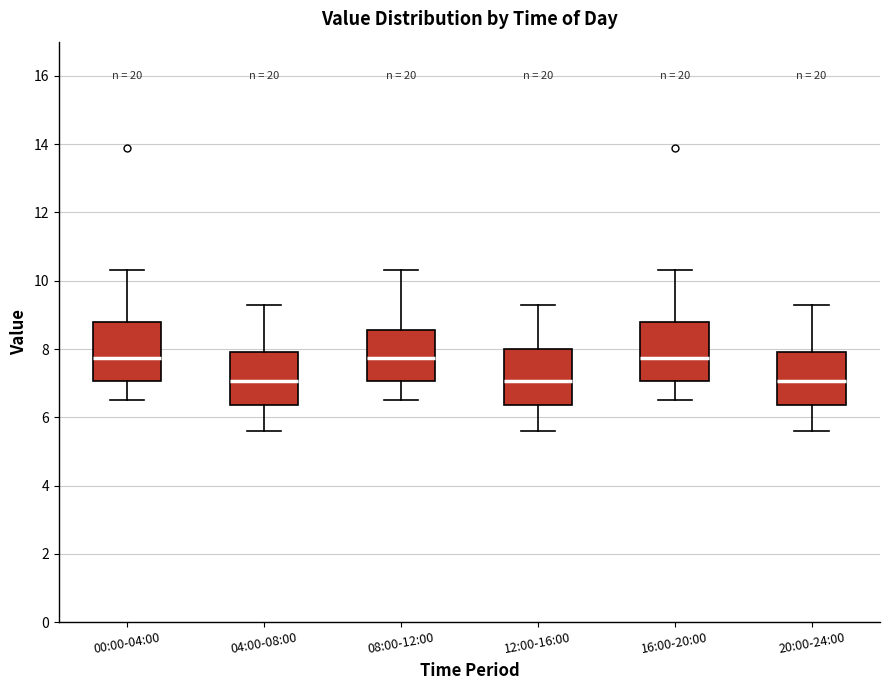

Reading left to right, transcribe this box plot: for each box, give where its median line is, the range the box spans, and where its two whiskers end, as read against the y-axis. The values are not printed on the chart, so give them approximately, as read against the axis.

00:00-04:00: median 7.8, box 7.0 to 8.8, whiskers 6.6 to 10.4
04:00-08:00: median 7.0, box 6.4 to 8.0, whiskers 5.6 to 9.4
08:00-12:00: median 7.8, box 7.0 to 8.6, whiskers 6.6 to 10.4
12:00-16:00: median 7.0, box 6.4 to 8.0, whiskers 5.6 to 9.4
16:00-20:00: median 7.8, box 7.0 to 8.8, whiskers 6.6 to 10.4
20:00-24:00: median 7.0, box 6.4 to 8.0, whiskers 5.6 to 9.4